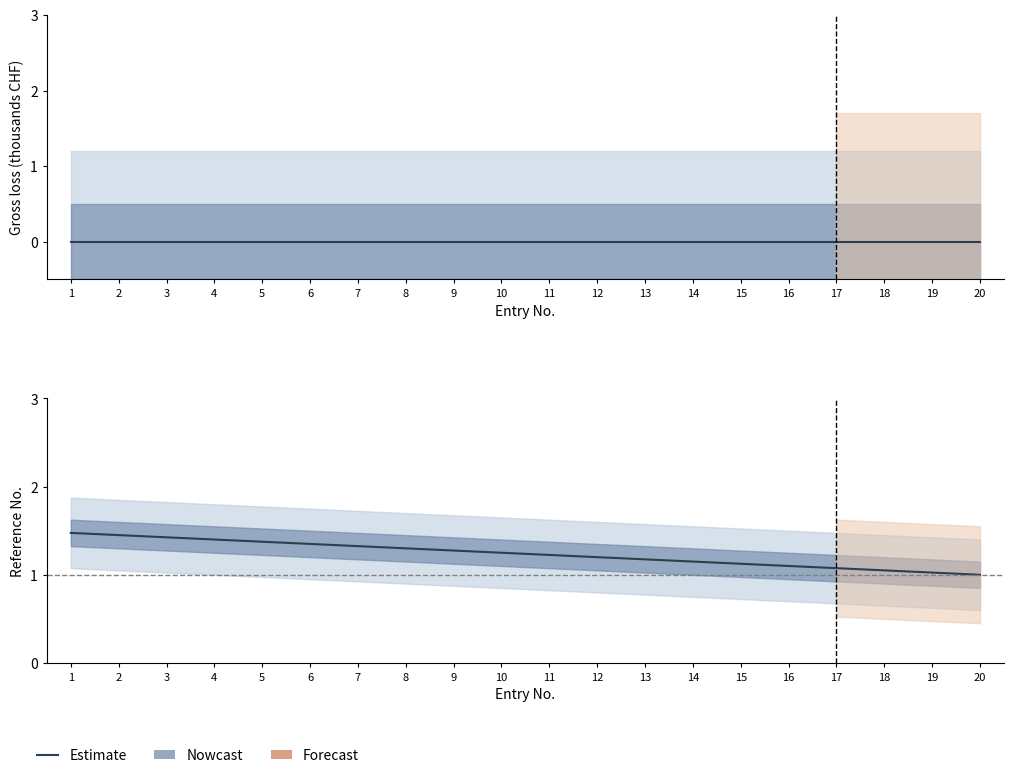

Which has a higher value, 8 or 4?

4